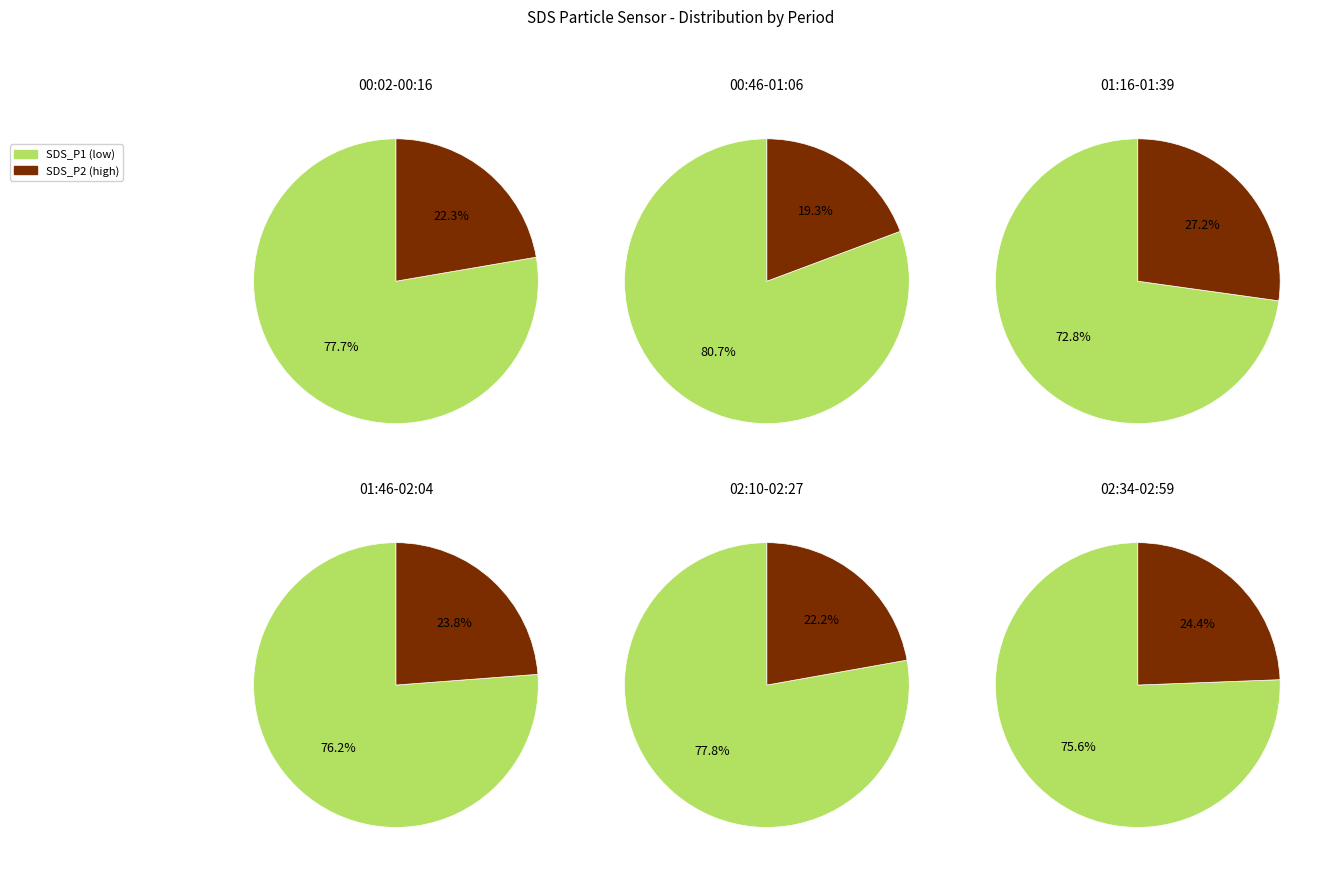

To the nearest percent, what is the difference between the 00:10 and 02:04 slice percentages?

1%